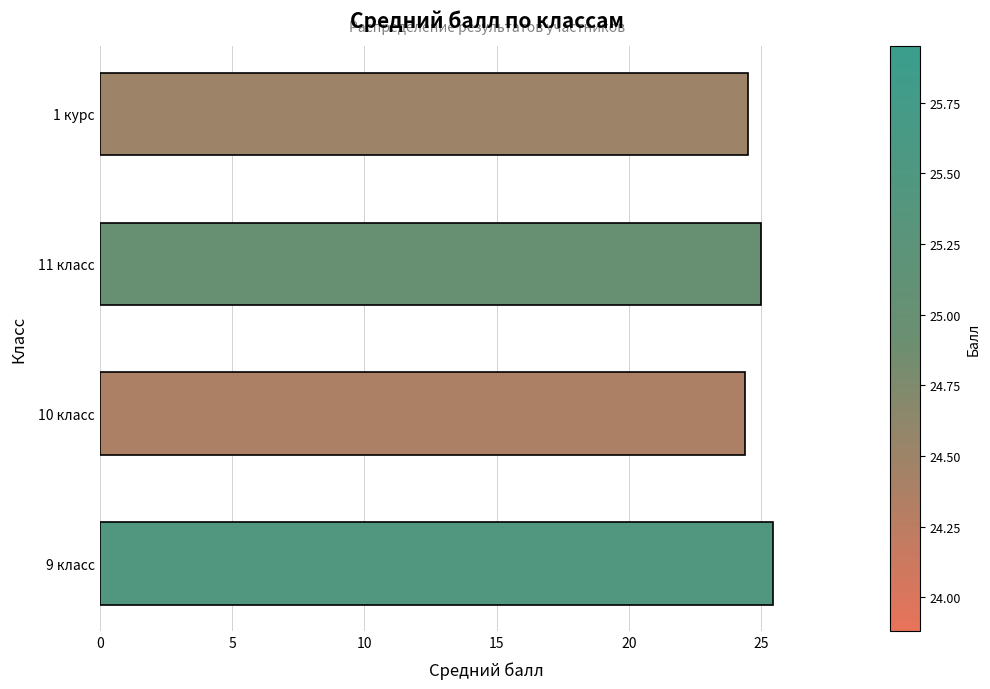

What is the difference between the second highest and second lowest values?

0.5